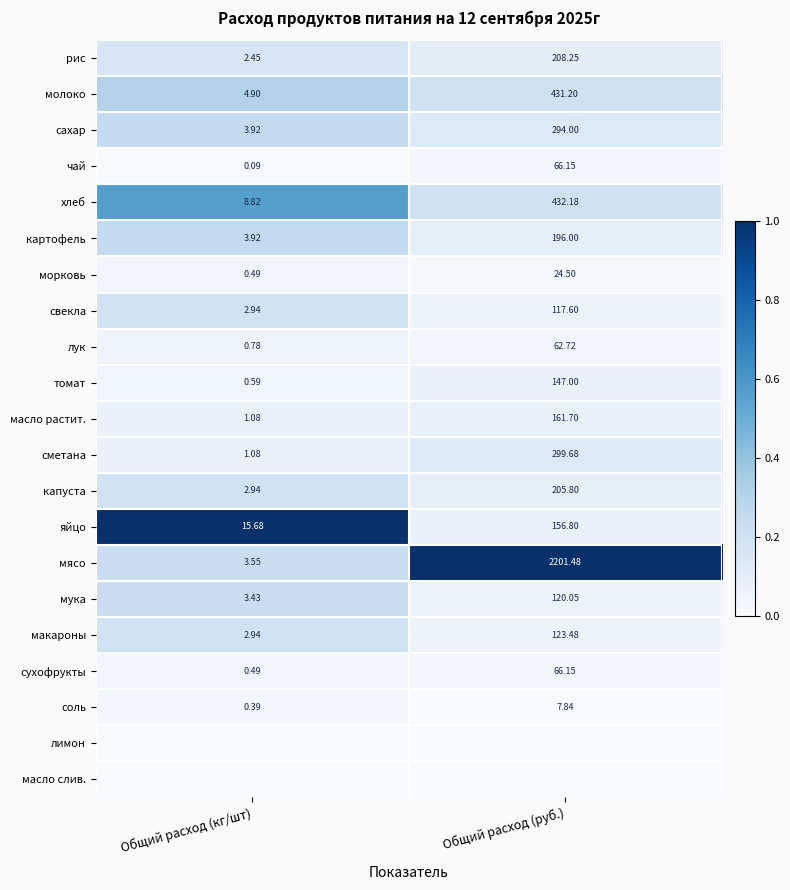

Where is макароны nearest to the value 63?

Общий расход (кг/шт)